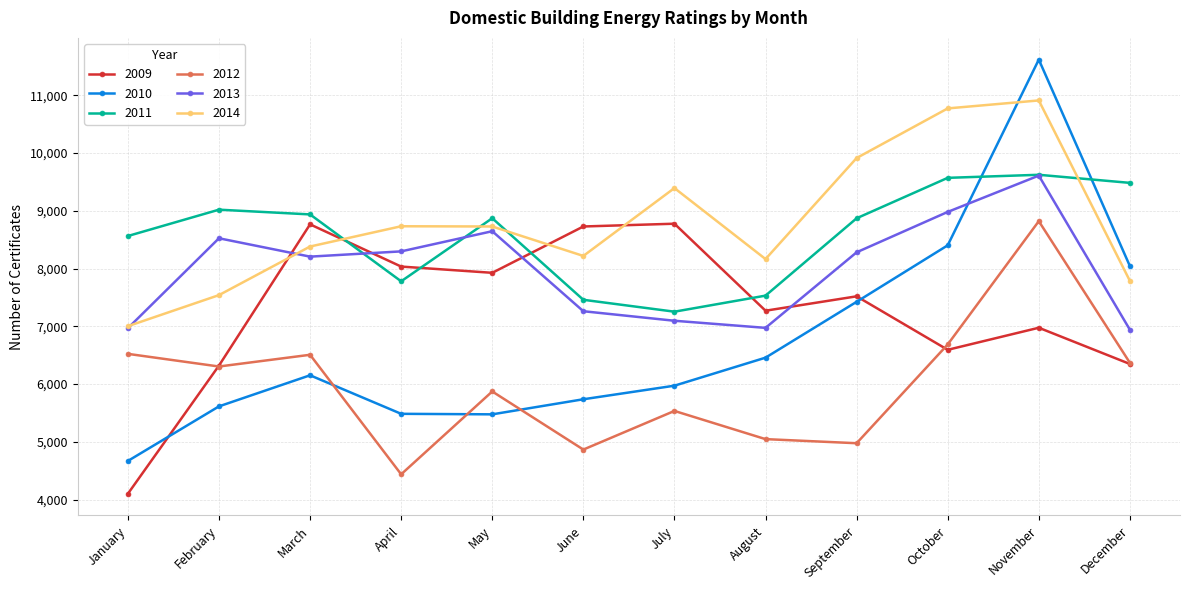

In 2014, how many points are higher than both neighbors (excluding endpoints)?

3